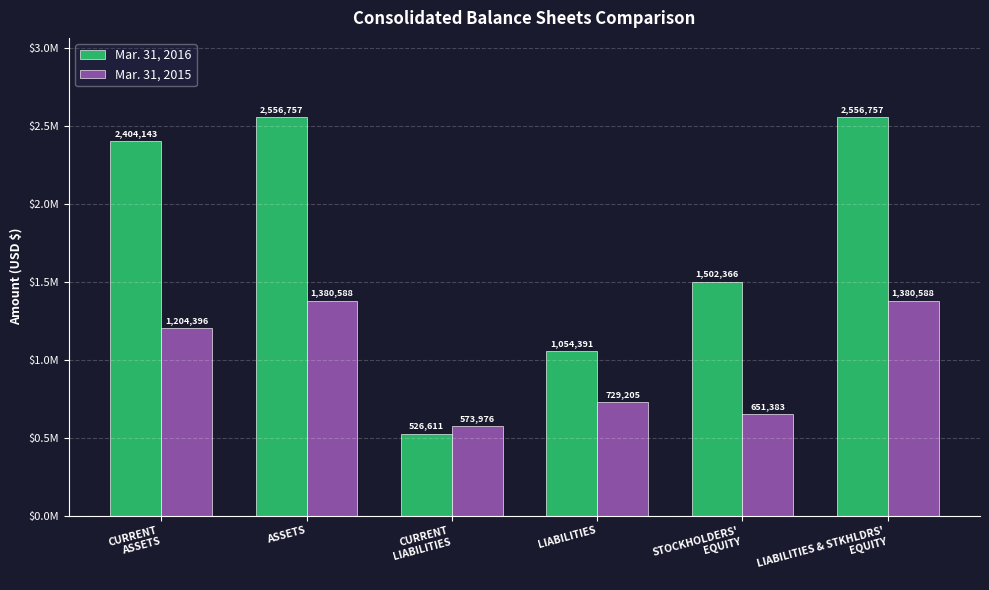

What is the sum of all Mar. 31, 2016 values?

10601025